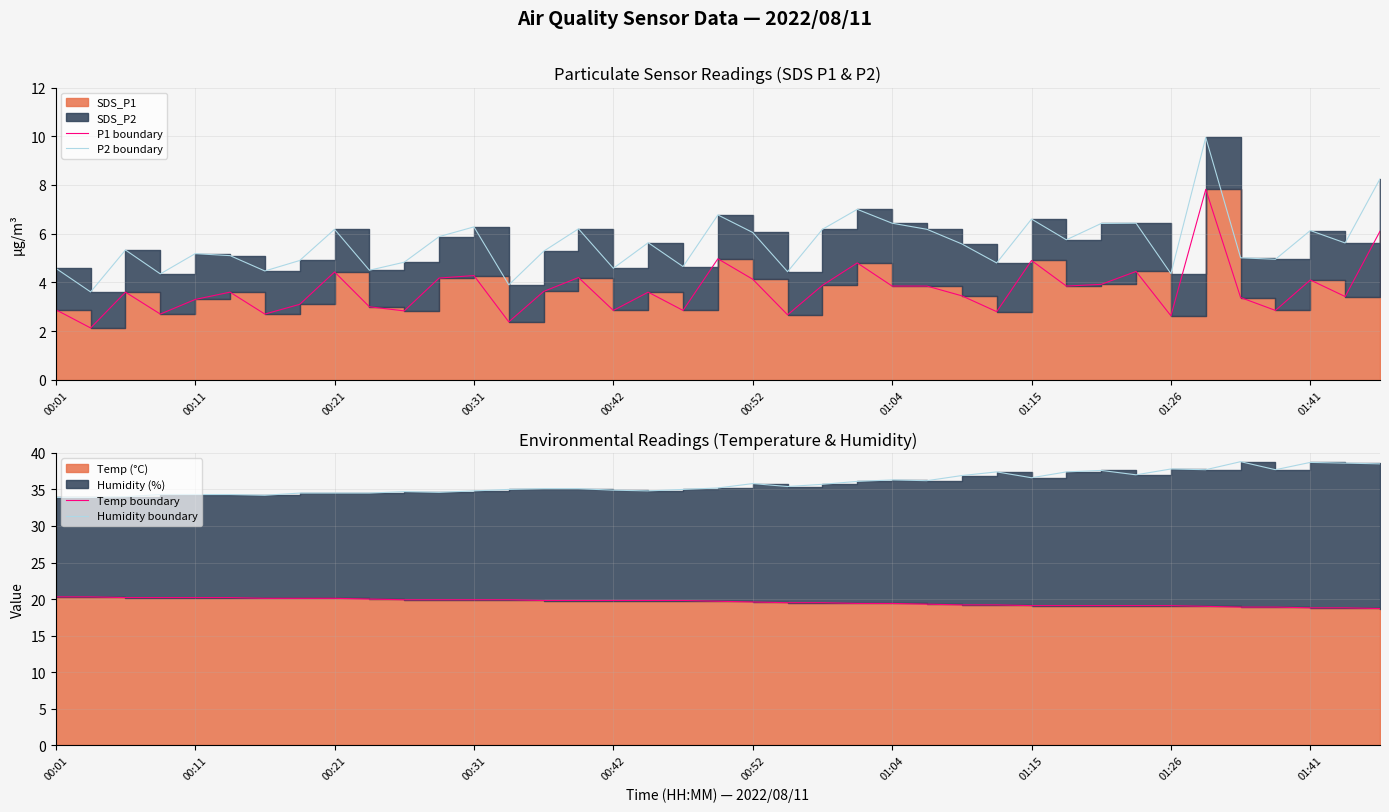

The Humidity boundary series shows 34.0 at 00:21. True or false?

True